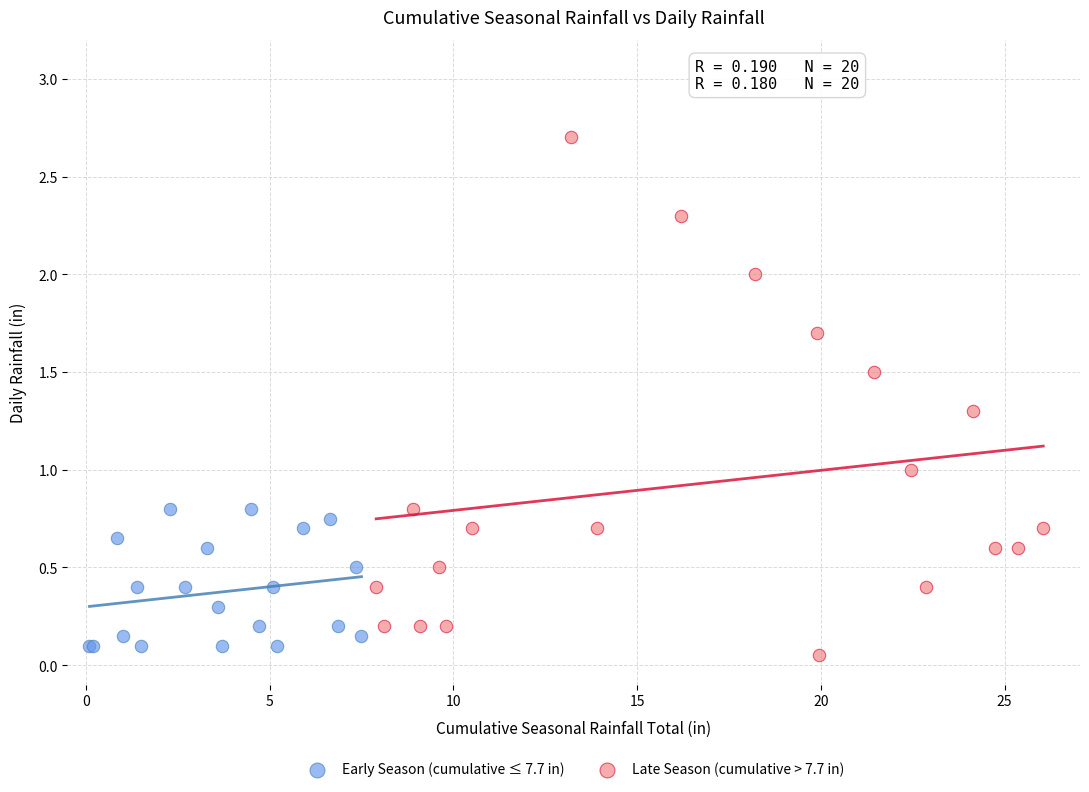

What are all the series names shown in the legend?

Early Season (cumulative ≤ 7.7 in), Late Season (cumulative > 7.7 in)